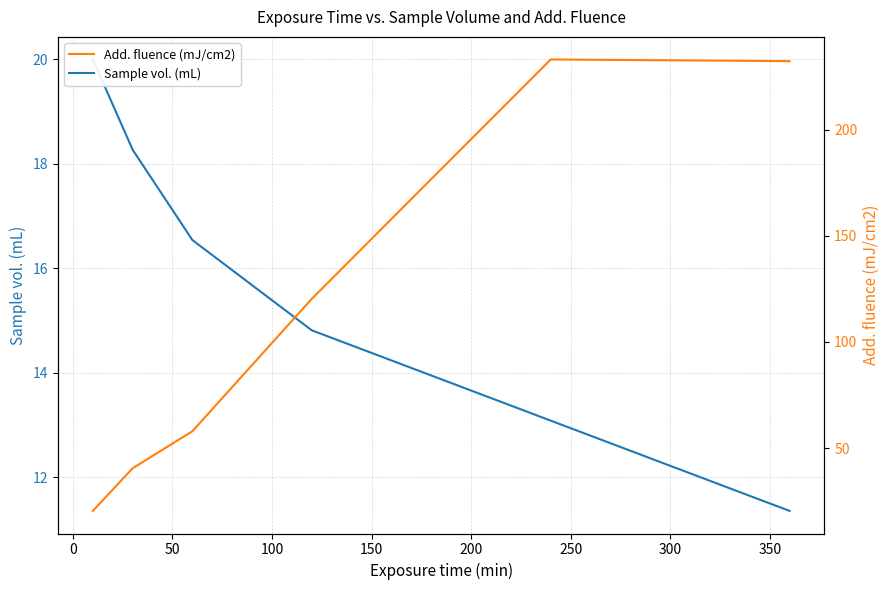

Between 100 and 150, which series saw the biggest shift?

Add. fluence (mJ/cm2)